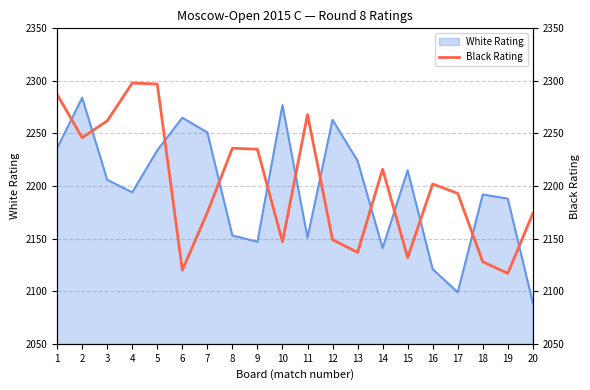

Reading right to left, transcribe all the data shown in this chart.

20=2174	19=2117	18=2128	17=2193	16=2202	15=2132	14=2216	13=2137	12=2149	11=2268	10=2147	9=2235	8=2236	7=2175	6=2120	5=2297	4=2298	3=2262	2=2246	1=2287